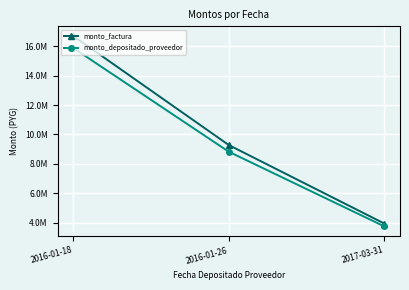

Where is monto_depositado_proveedor nearest to the value 9818292?

2016-01-26